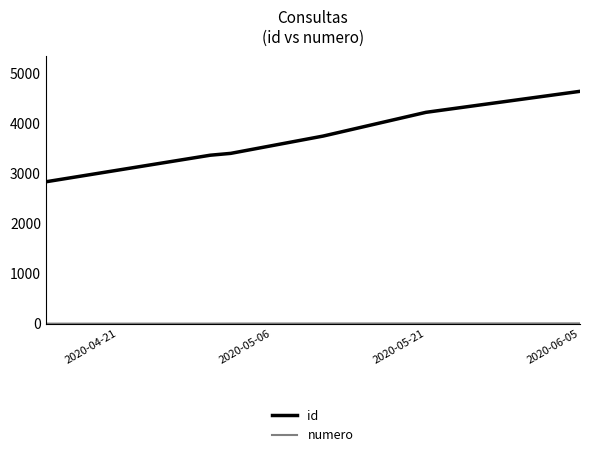

Which series has the largest total across all categories?

id